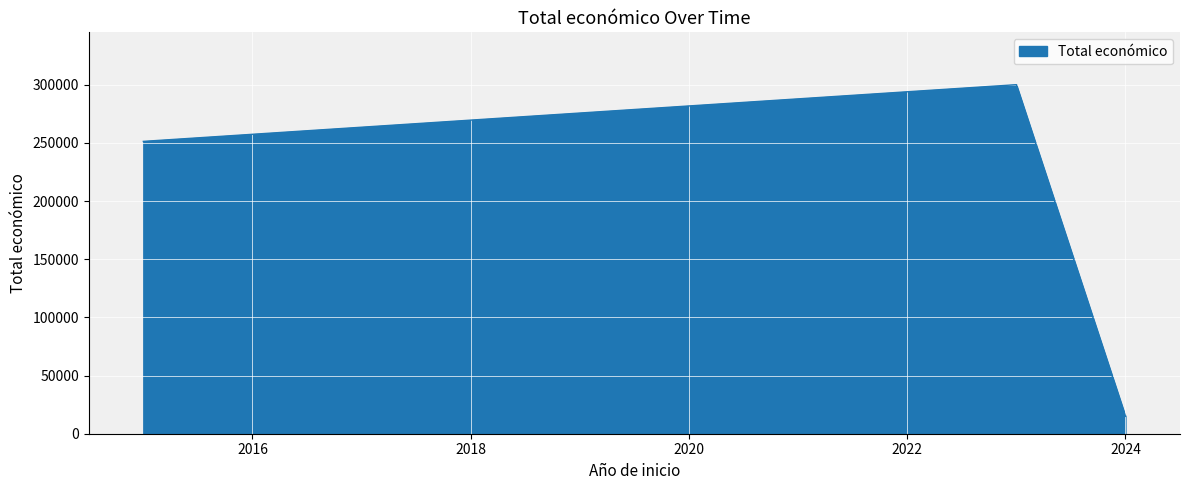

What is the difference between the maximum and minimum values?

285013